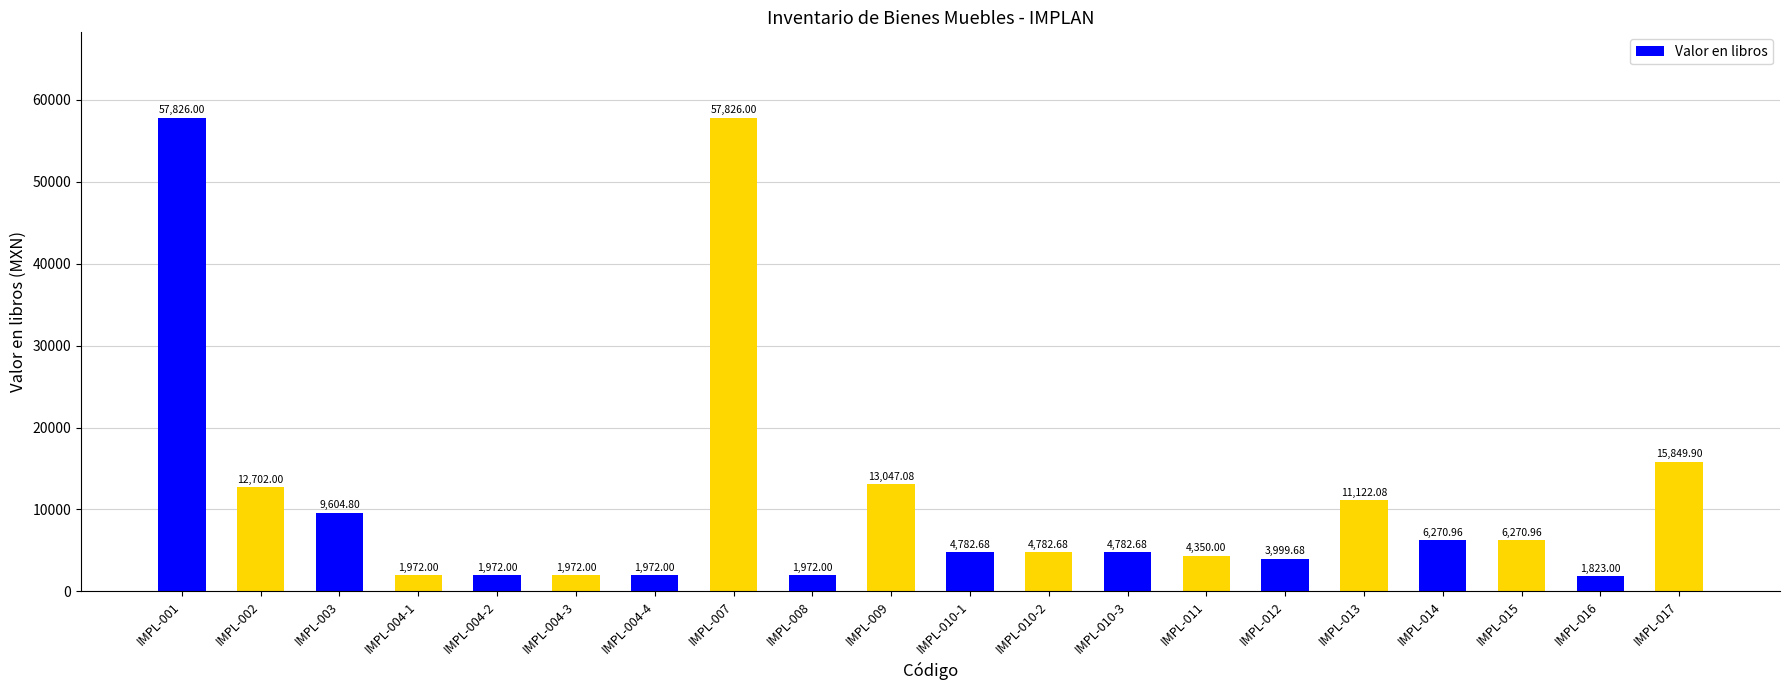

What is the maximum value shown in the chart?

57826.0